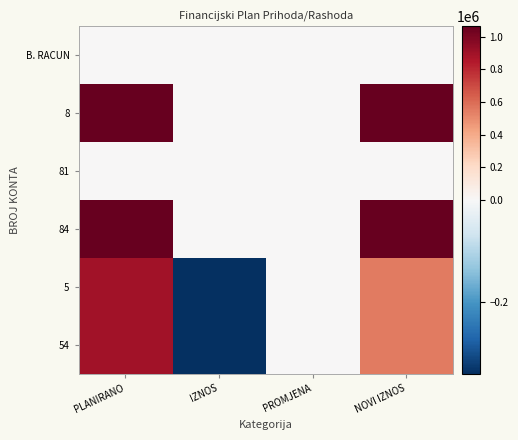

At how many categories does at least one series exceed 331141?

2